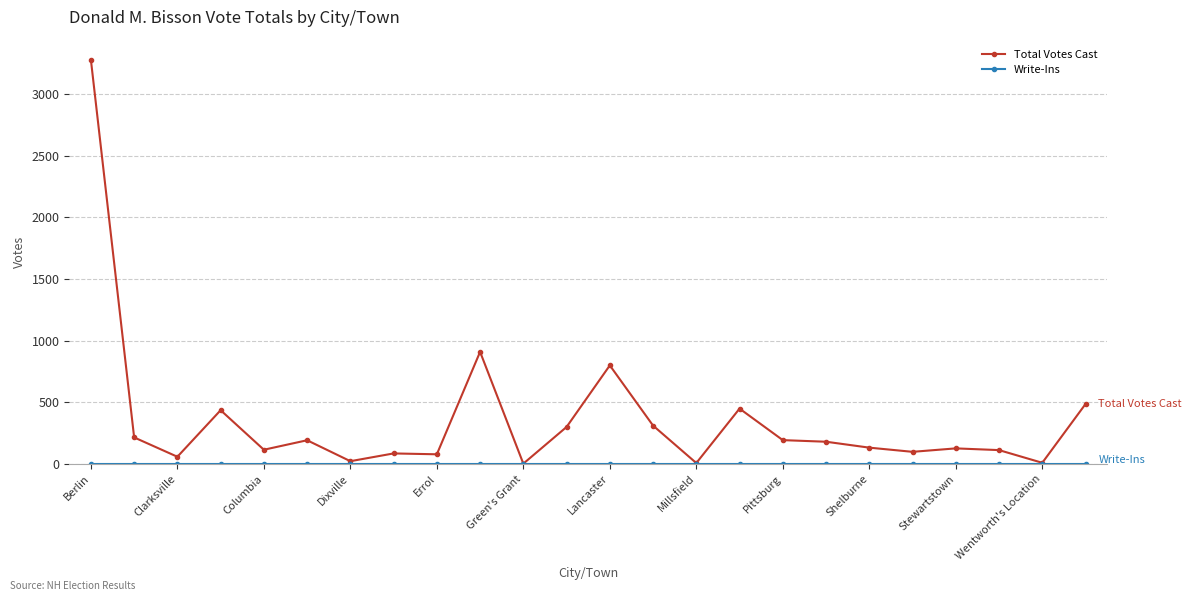

Which series has the largest range (max minus min)?

Total Votes Cast